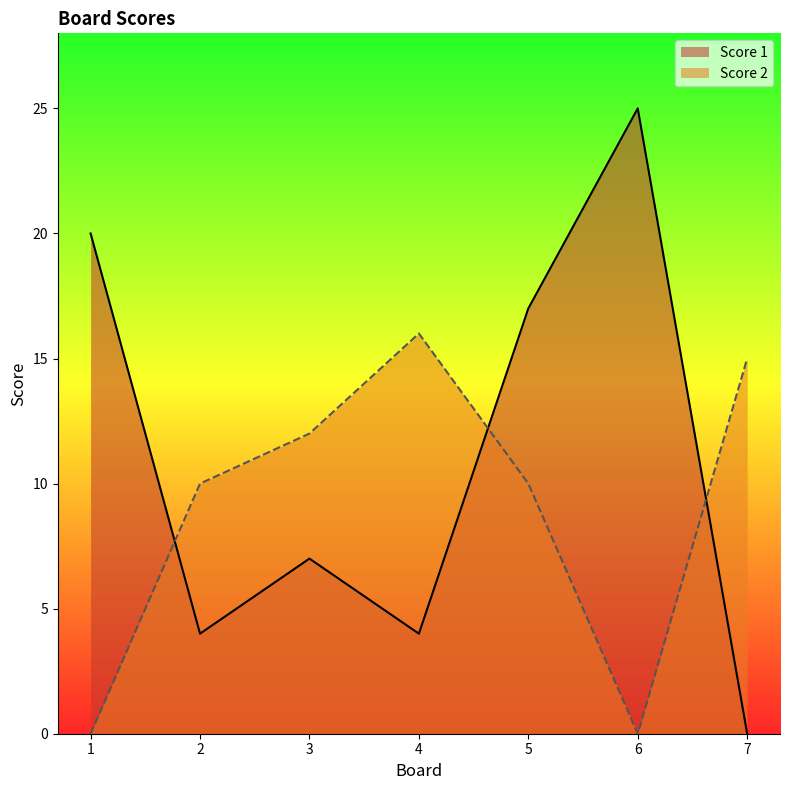

Rank the series at 2 from lowest to highest value.

Score 1, Score 2